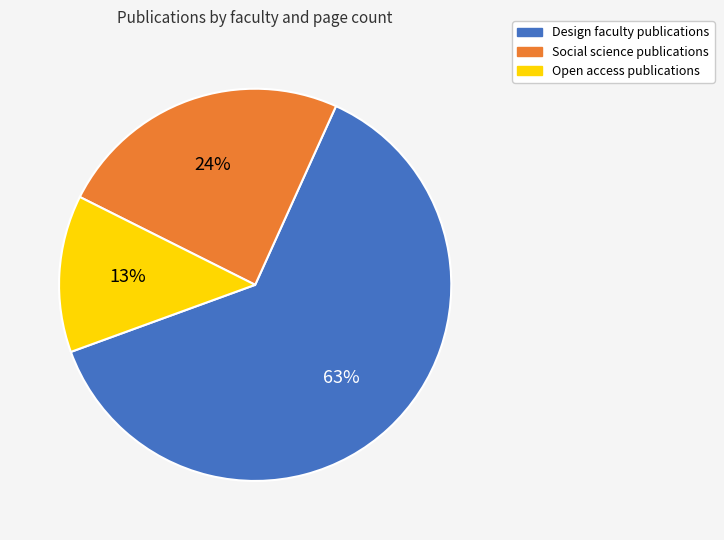

To the nearest percent, what is the average slice percentage?

33%